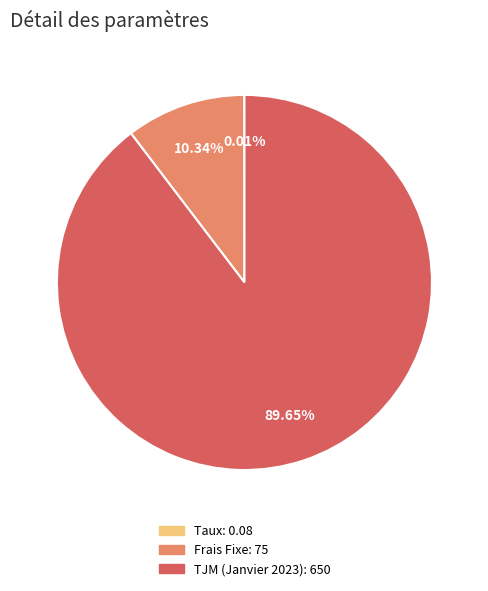

Combined, do Frais Fixe and TJM (Janvier 2023) account for over 50%?

Yes